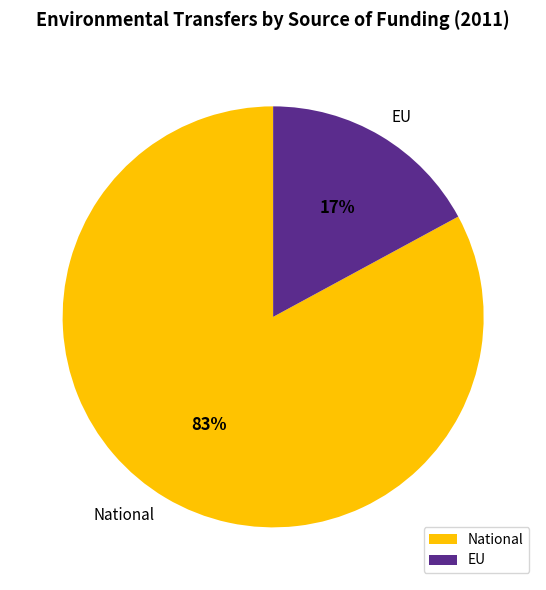

Is there a majority slice in this chart?

Yes